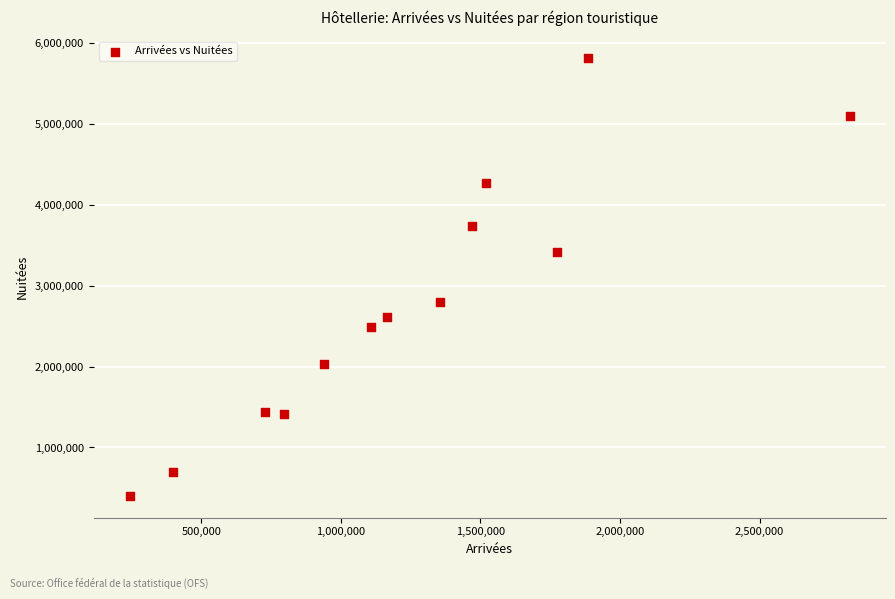

What is the range of Y values (max minus min)?

5404359